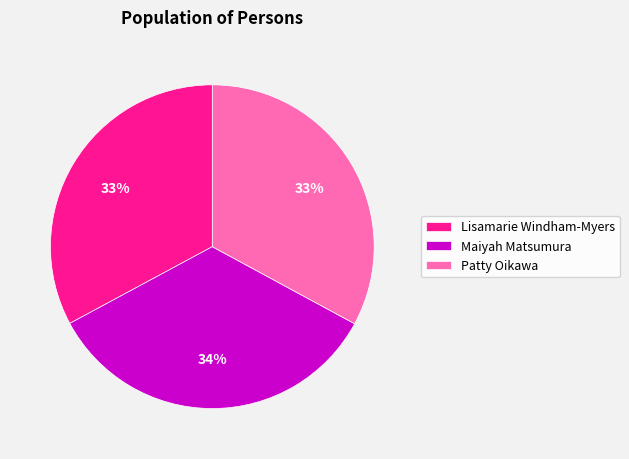

Does any single category account for the majority?

No